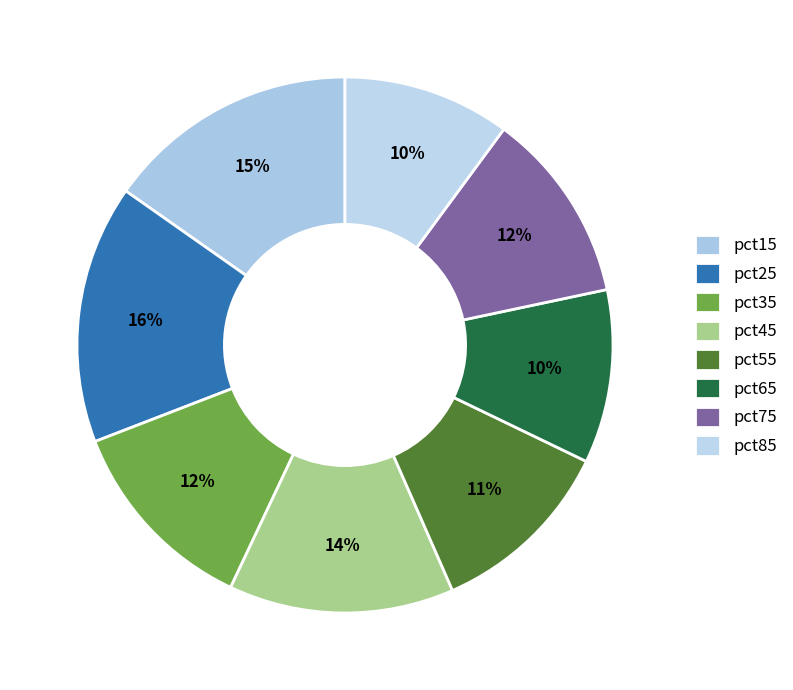

What is the smallest slice in the pie chart?

pct85